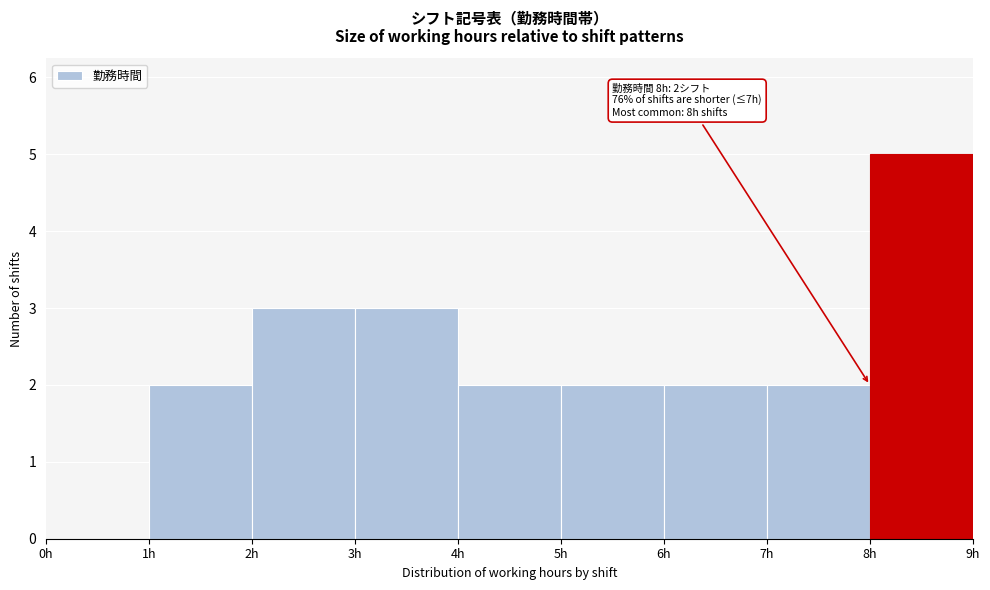

Over which range of the x-axis is the bar tallest?

8 to 9